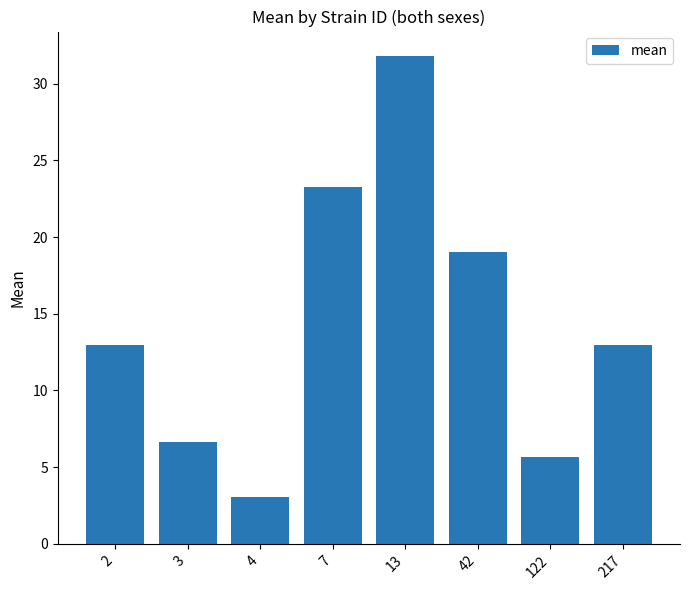

At which category does the chart reach its peak across all series?

13